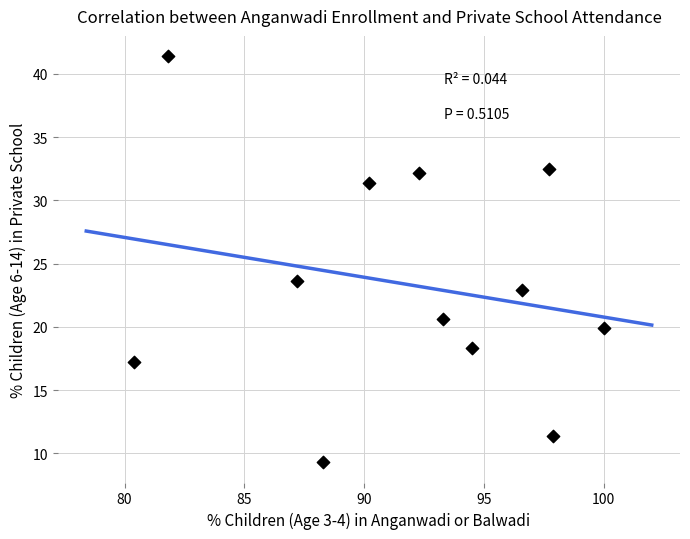

What is the average Y value?

23.4